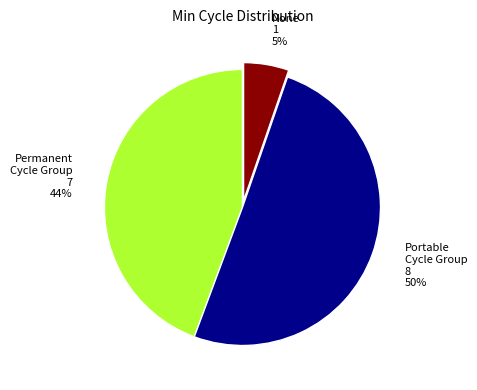

True or false: Permanent Cycle Group accounts for 44% of the total.

True